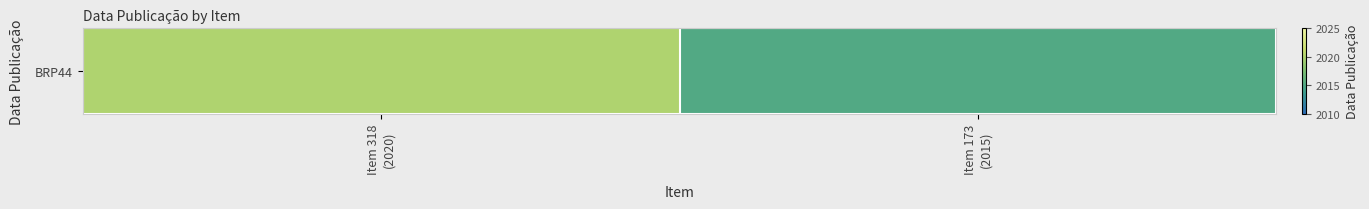

Rank the categories by value from highest to lowest.

Item 318
(2020), Item 173
(2015)